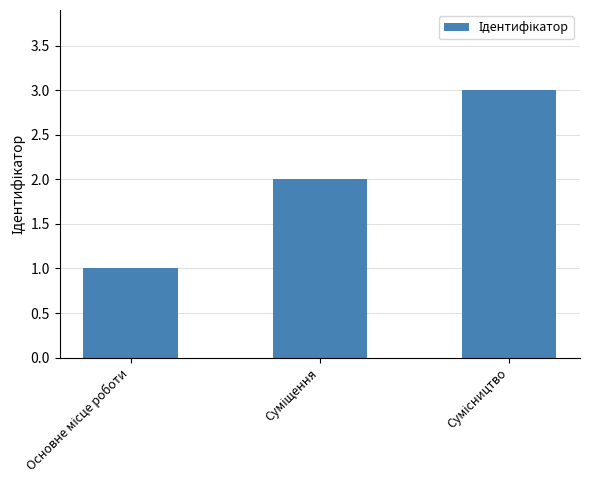

Does the chart contain stacked bars?

No